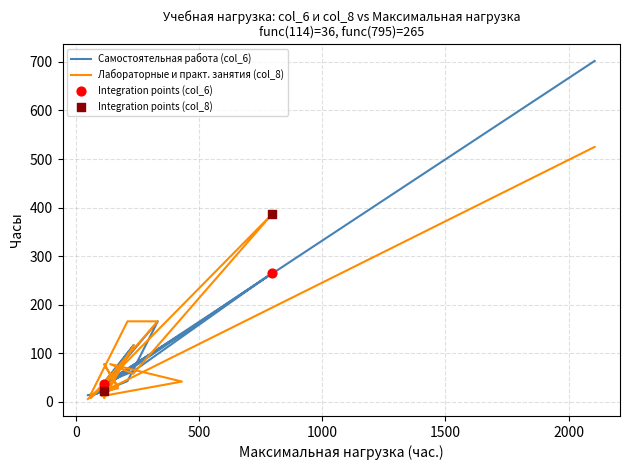

Which series contains the highest Y value?

Самостоятельная работа (col_6)